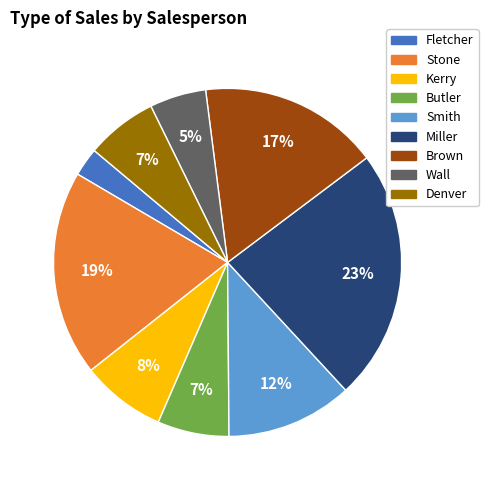

What is the largest slice in the pie chart?

Miller